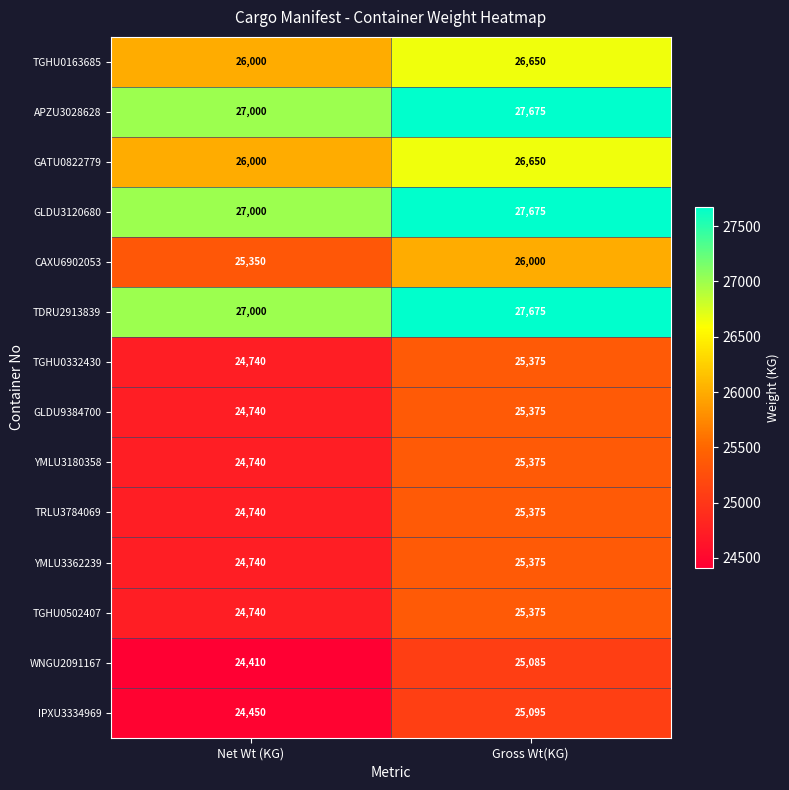

Where is GLDU3120680 nearest to the value 27337?

Net Wt (KG)